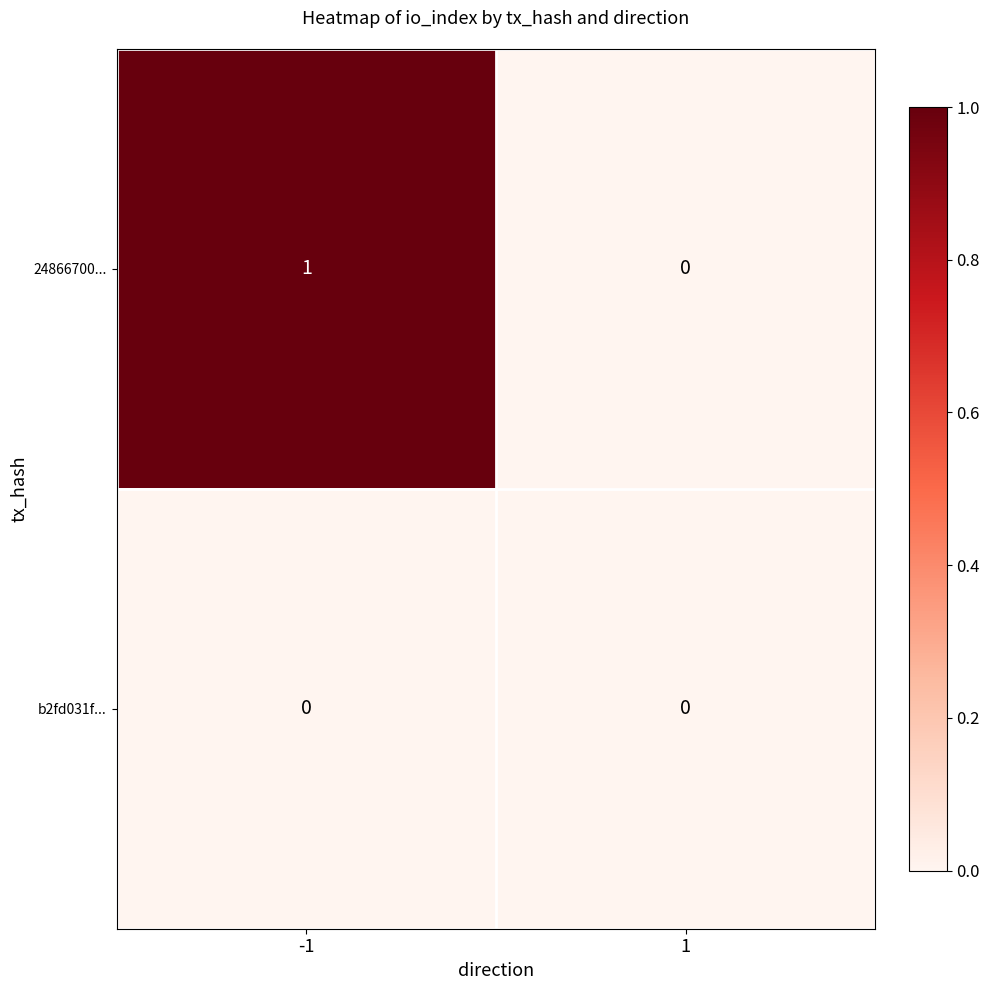

How many distinct data groups are displayed?

2